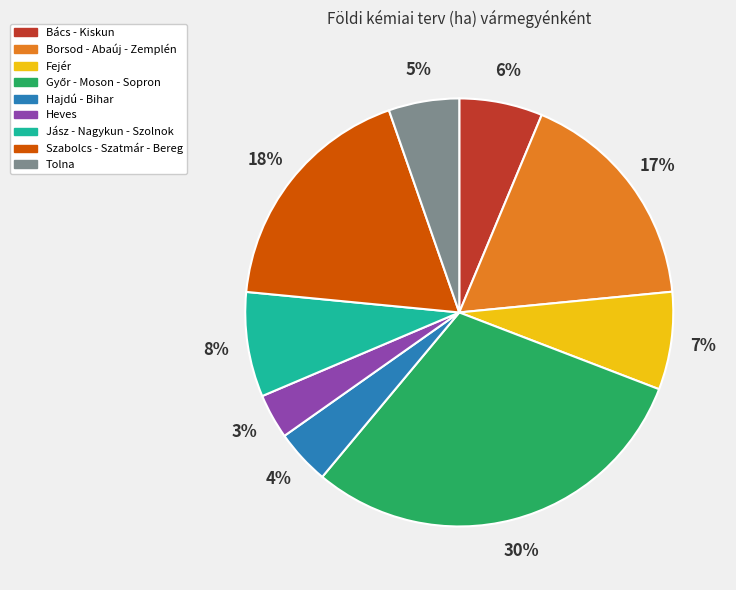

Between Jász - Nagykun - Szolnok and Tolna, which is larger?

Jász - Nagykun - Szolnok